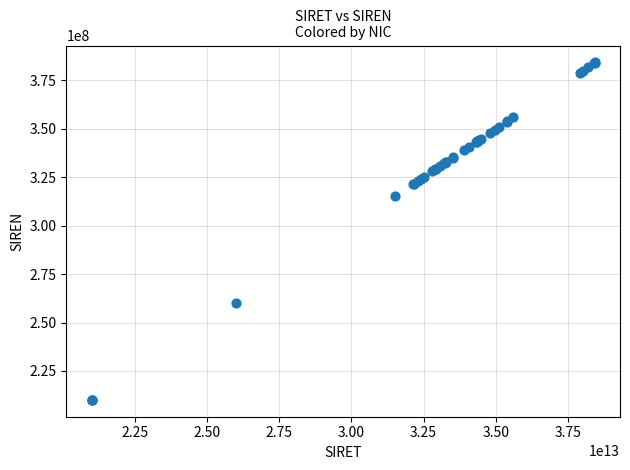

What Y value in the scatter plot is closest to 297175761?

315176958